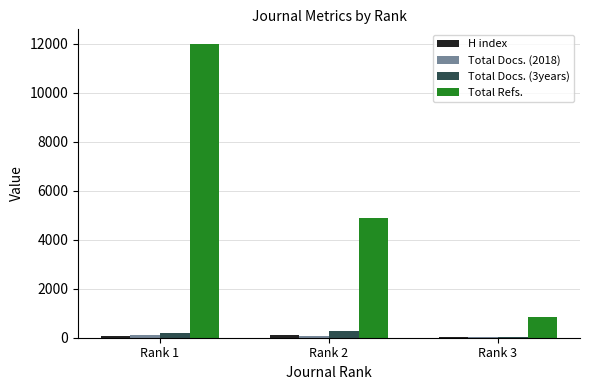

Does the chart contain stacked bars?

No